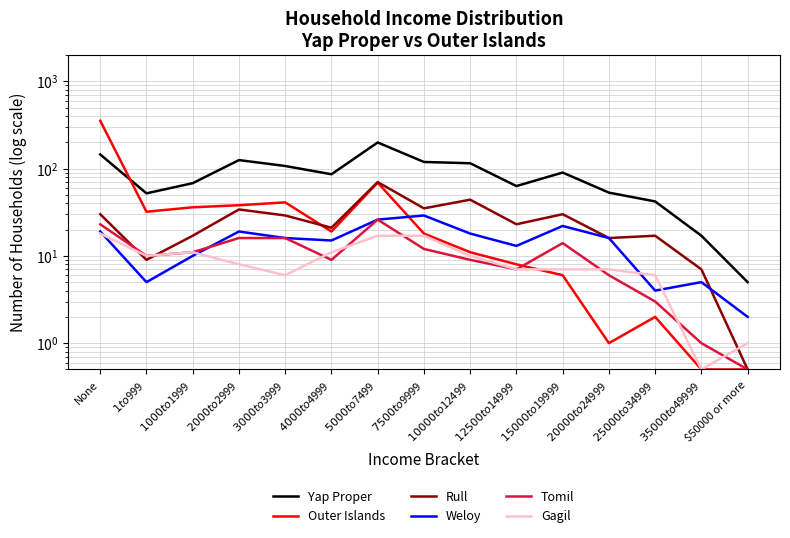

The value of Gagil at $1000 to $1999 is 4.1. True or false?

False